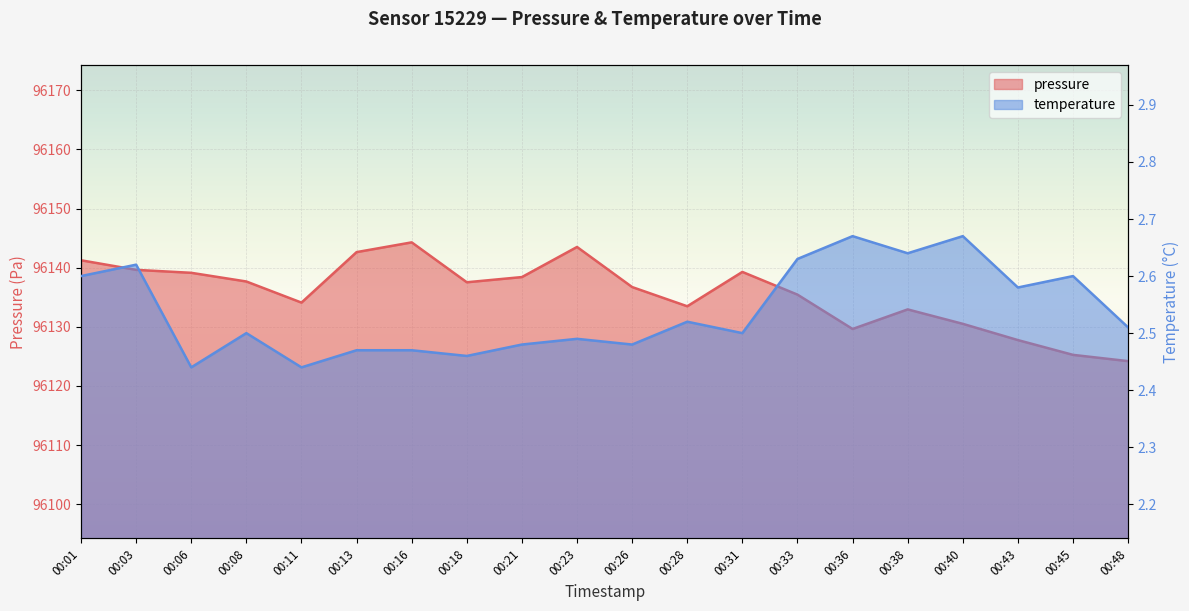

What is the difference between the maximum and second lowest values in the temperature series?

0.2